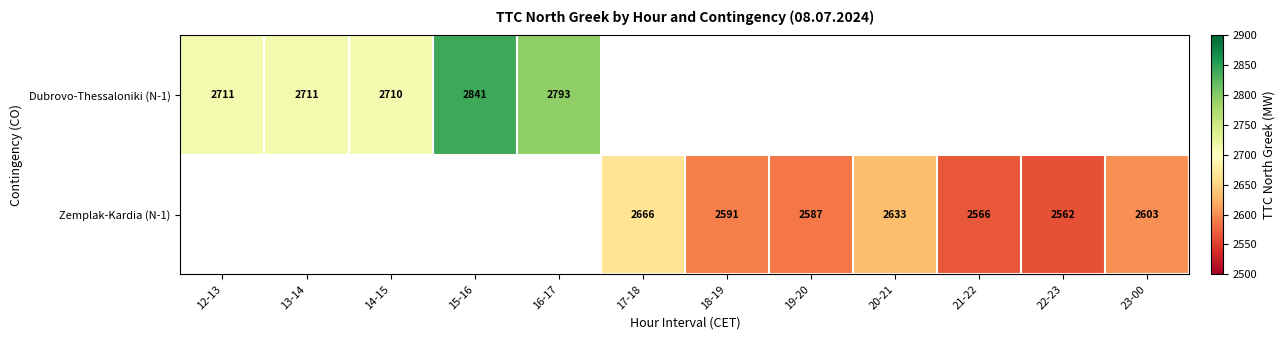

What is the maximum value shown in the chart?

2841.0